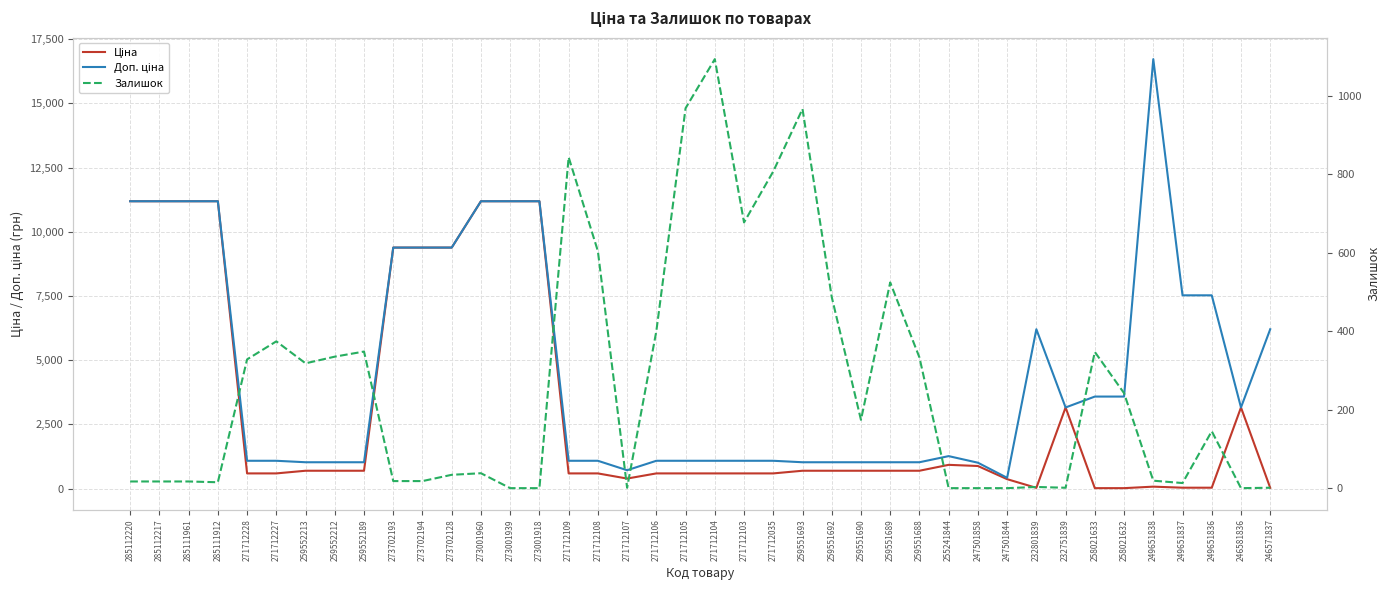

At 246571837, list the series in order from largest to smallest.

Доп. ціна, Ціна, Залишок